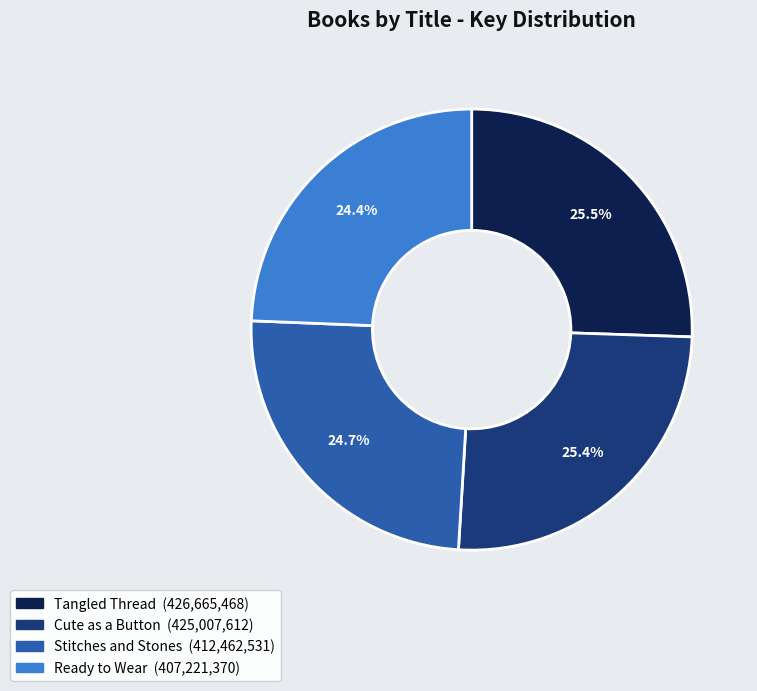

Count the number of slices in the pie.

4